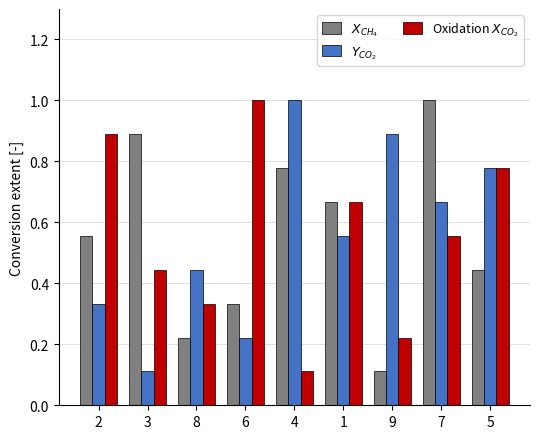

What is the greatest value displayed?

1.0